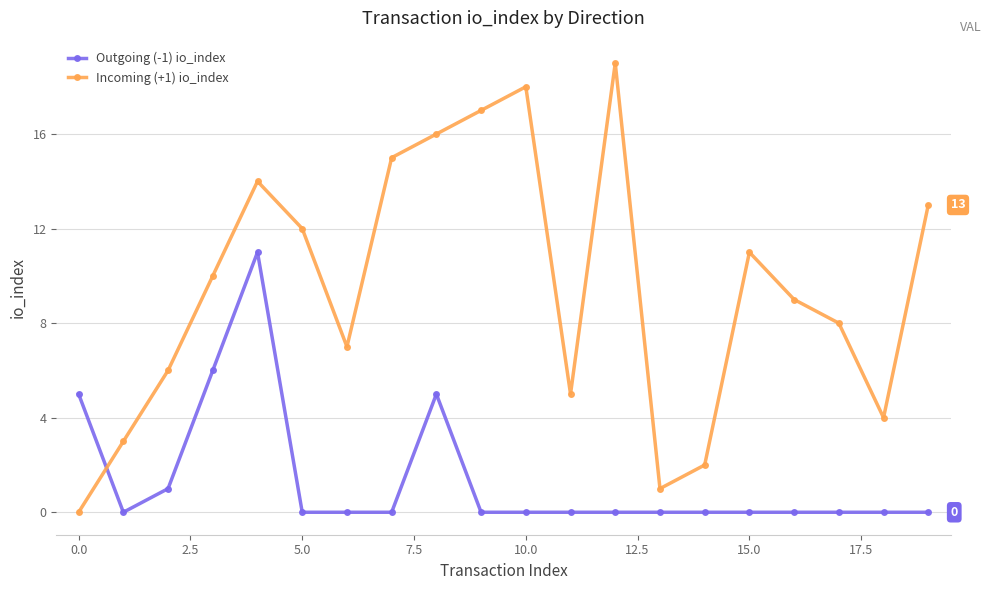

Rank the series by their maximum value, from highest to lowest.

Incoming (+1) io_index, Outgoing (-1) io_index